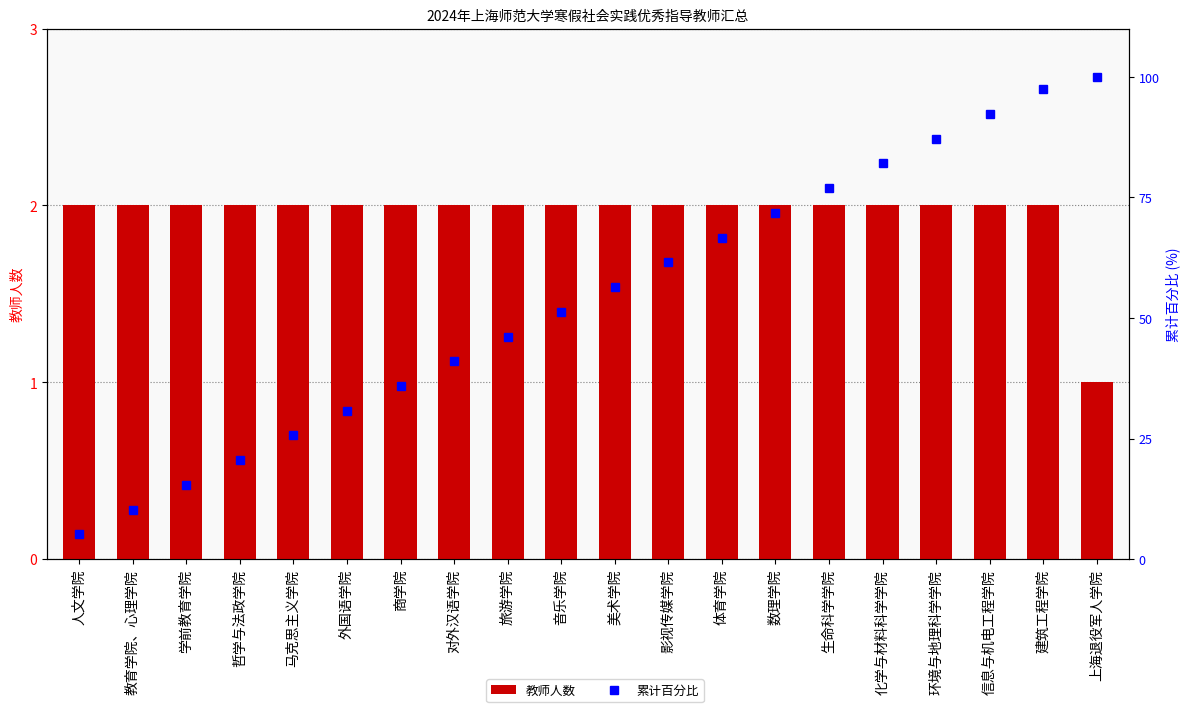

What is the minimum value shown in the chart?

1.0